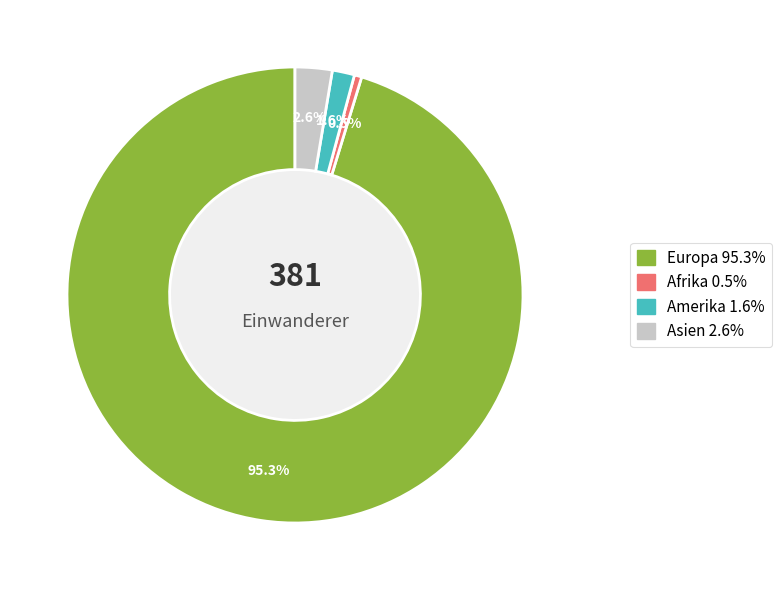

Is Europa the majority of the pie?

Yes